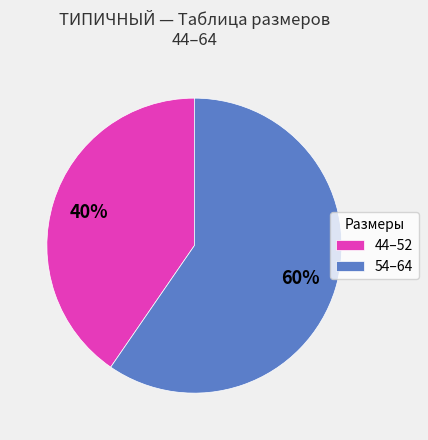

Which has a higher value, 54–64 or 44–52?

54–64